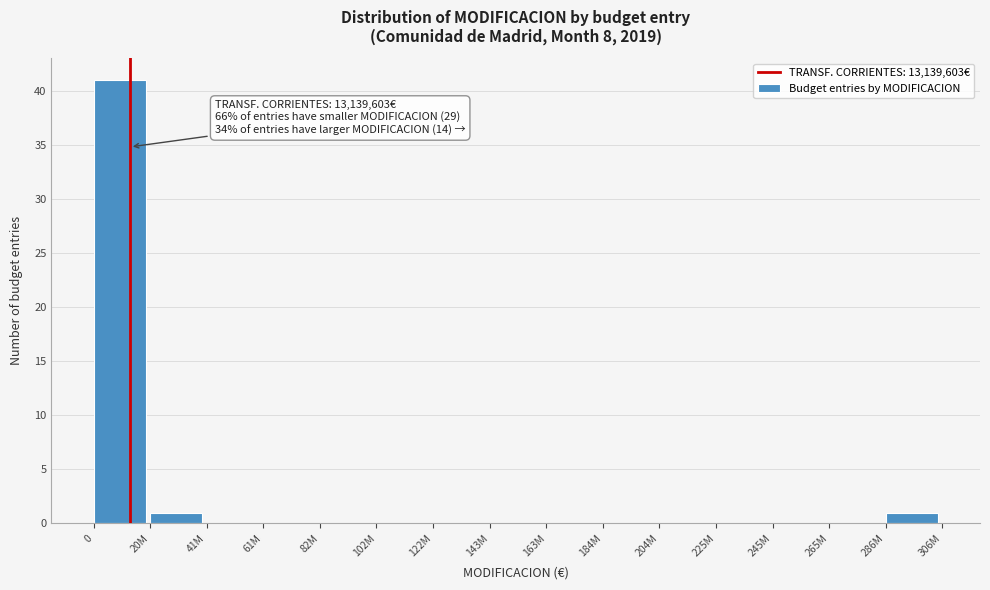

Reading right to left, what are all the values shown in this chart?

286M=1	265M=0	245M=0	225M=0	204M=0	184M=0	163M=0	143M=0	122M=0	102M=0	82M=0	61M=0	41M=0	20M=1	0=41